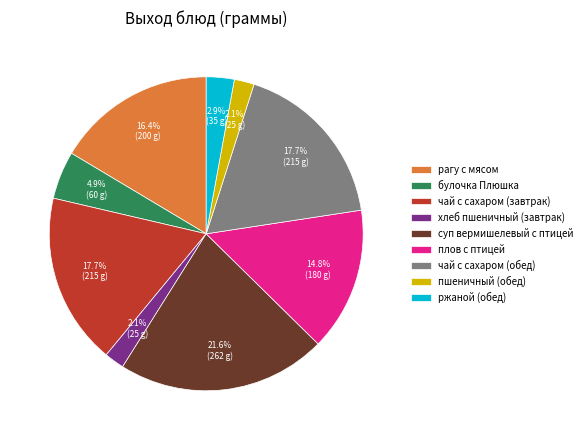

What percentage is the суп вермишелевый с птицей slice, to the nearest percent?

22%